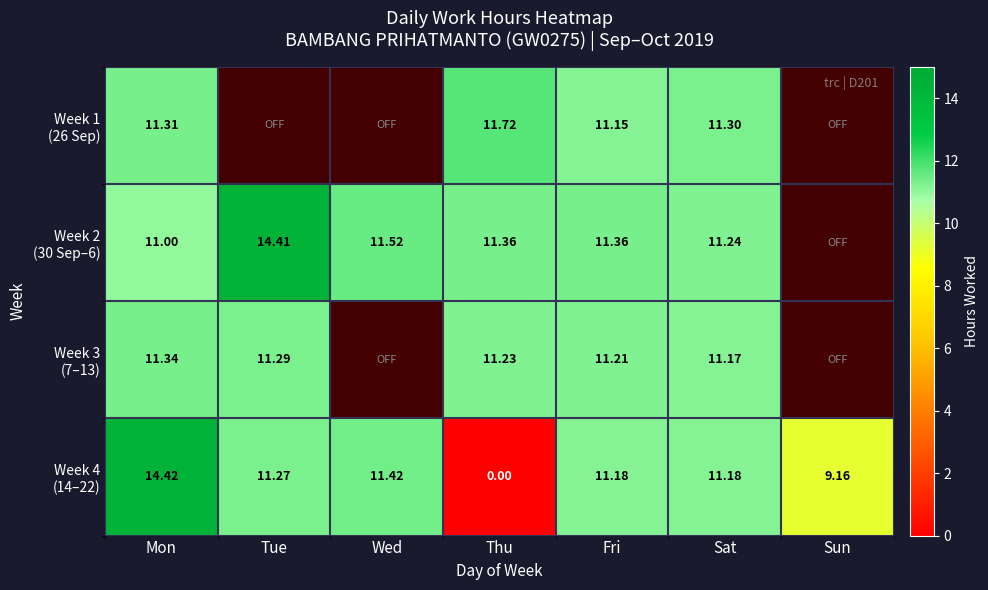

The Week 4 (14–22) series shows 11.4 at Wed. True or false?

True